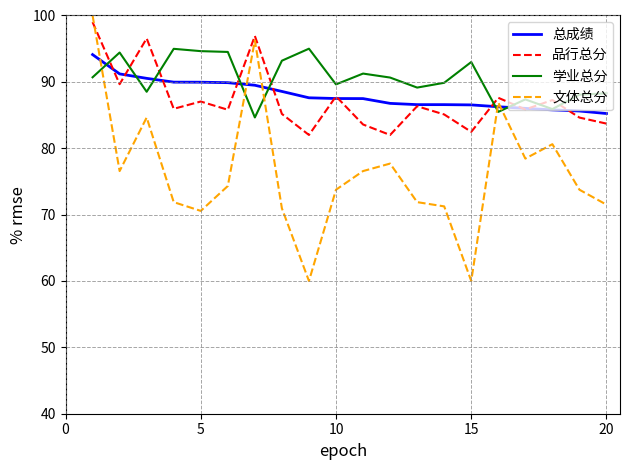

How many lines are shown in the chart?

4